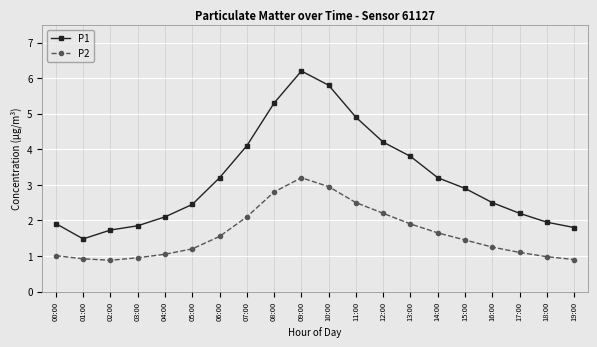

Between 14:00 and 17:00, which series saw the biggest shift?

P1